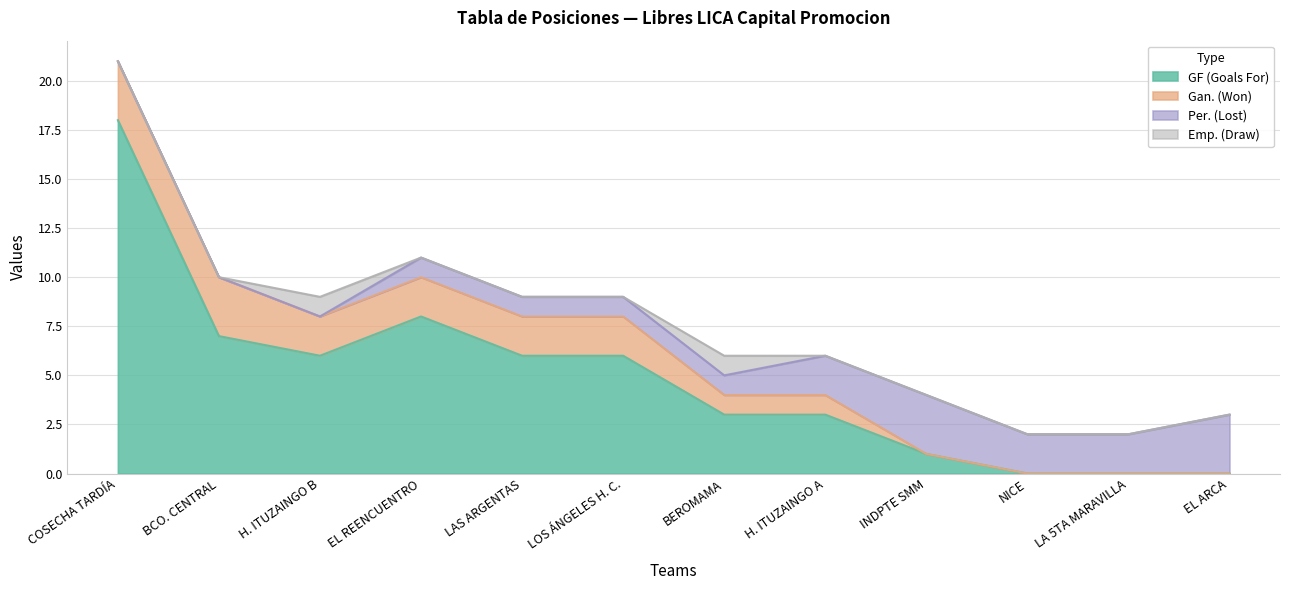

True or false: Per. (Lost) and GF (Goals For) cross at least once.

True